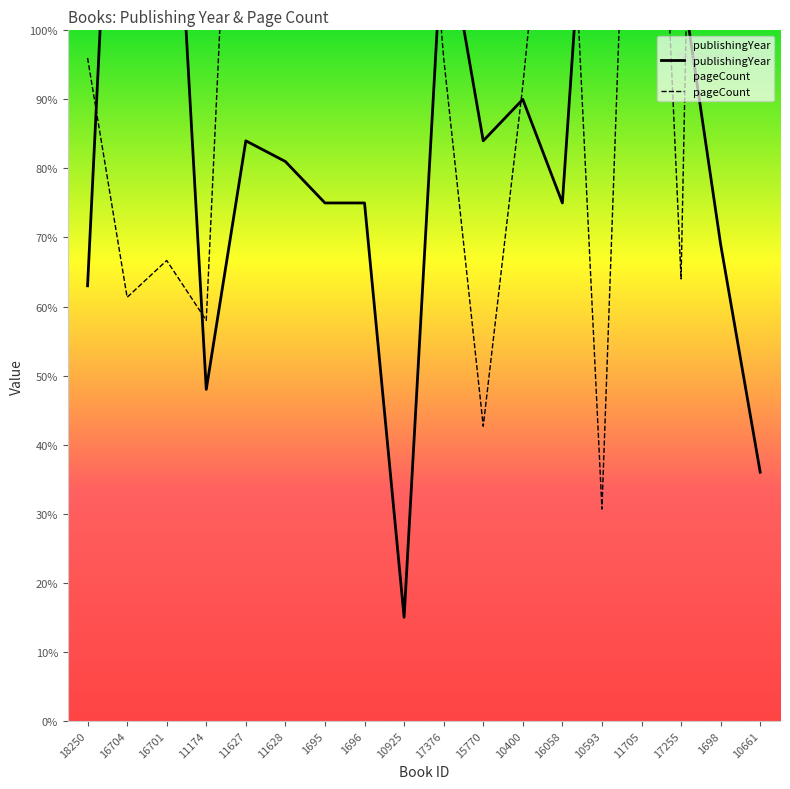

Which series has the largest total across all categories?

pageCount